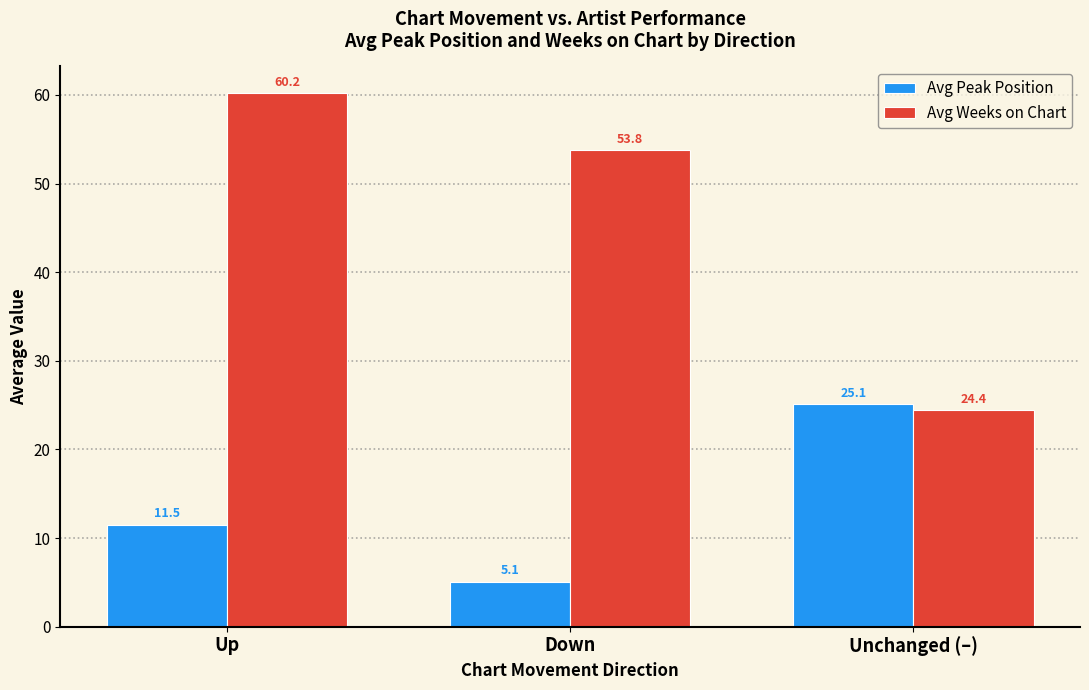

Does the chart contain stacked bars?

No